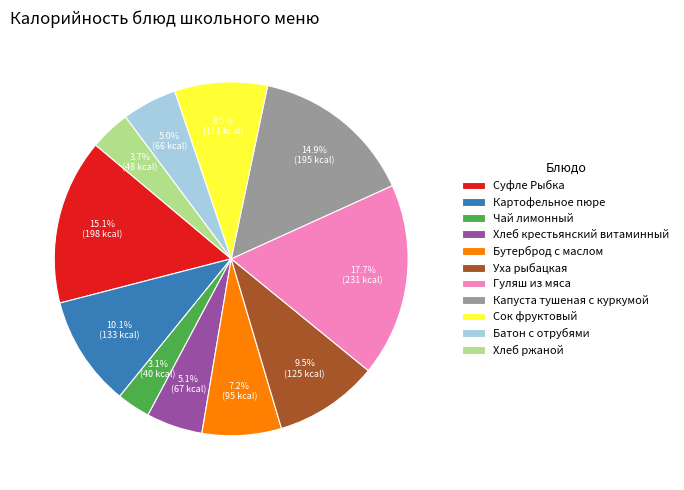

To the nearest percent, what is the difference between the Уха рыбацкая and Хлеб ржаной slice percentages?

6%